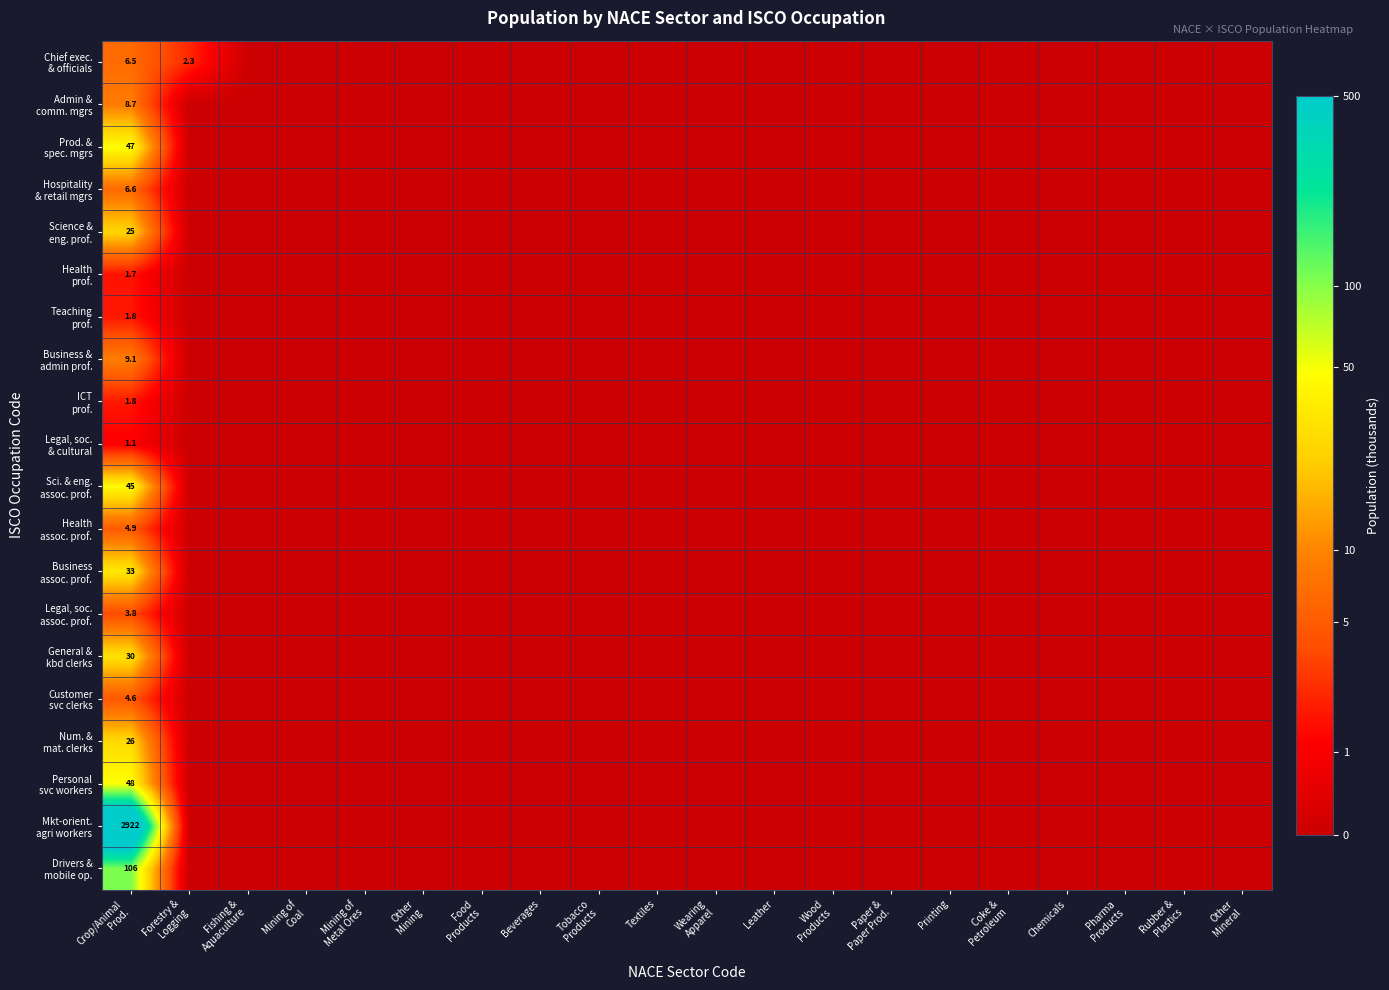

Which has a higher value, Pharma
Products or Mining of
Coal?

Pharma
Products